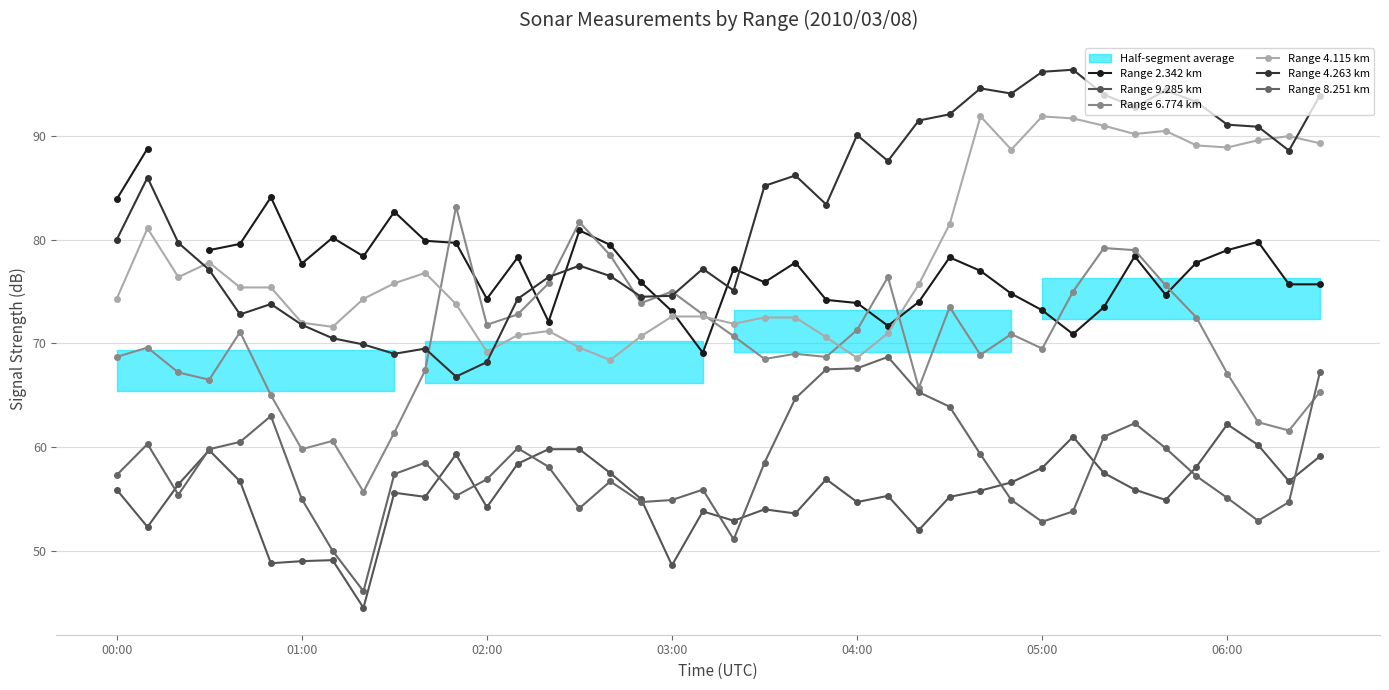

Rank the series by their maximum value, from lowest to highest.

Range 9.285 km, Range 8.251 km, Range 6.774 km, Range 2.342 km, Range 4.115 km, Range 4.263 km